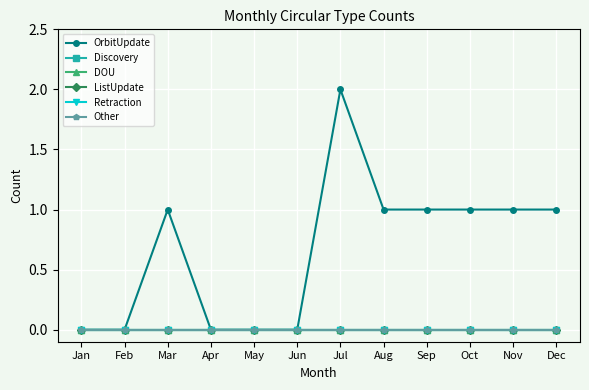

True or false: Retraction and OrbitUpdate cross at least once.

False